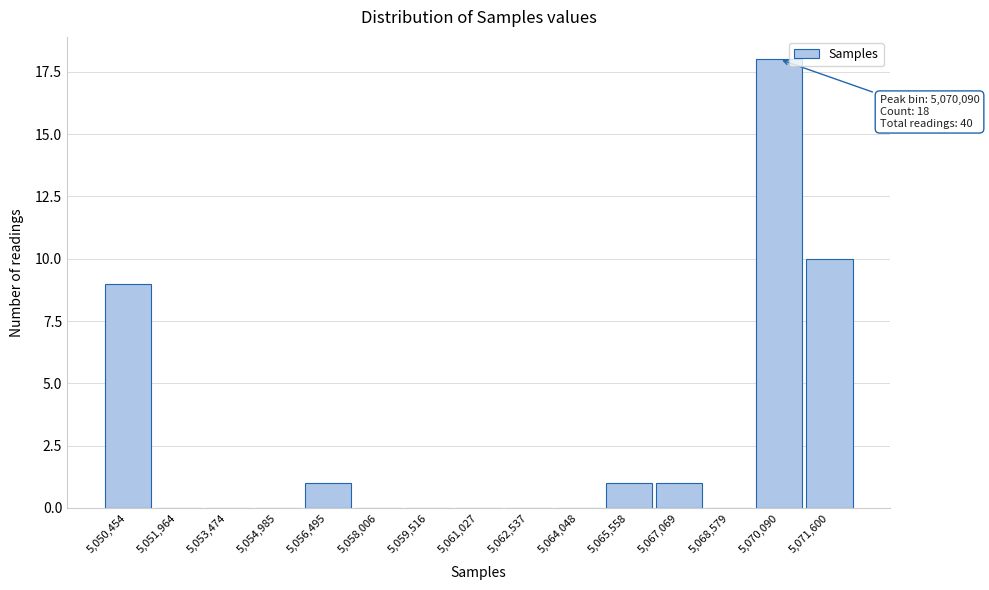

Reading right to left, list all the values displayed in this chart.

5,071,600=10	5,070,090=18	5,068,579=0	5,067,069=1	5,065,558=1	5,064,048=0	5,062,537=0	5,061,027=0	5,059,516=0	5,058,006=0	5,056,495=1	5,054,985=0	5,053,474=0	5,051,964=0	5,050,454=9